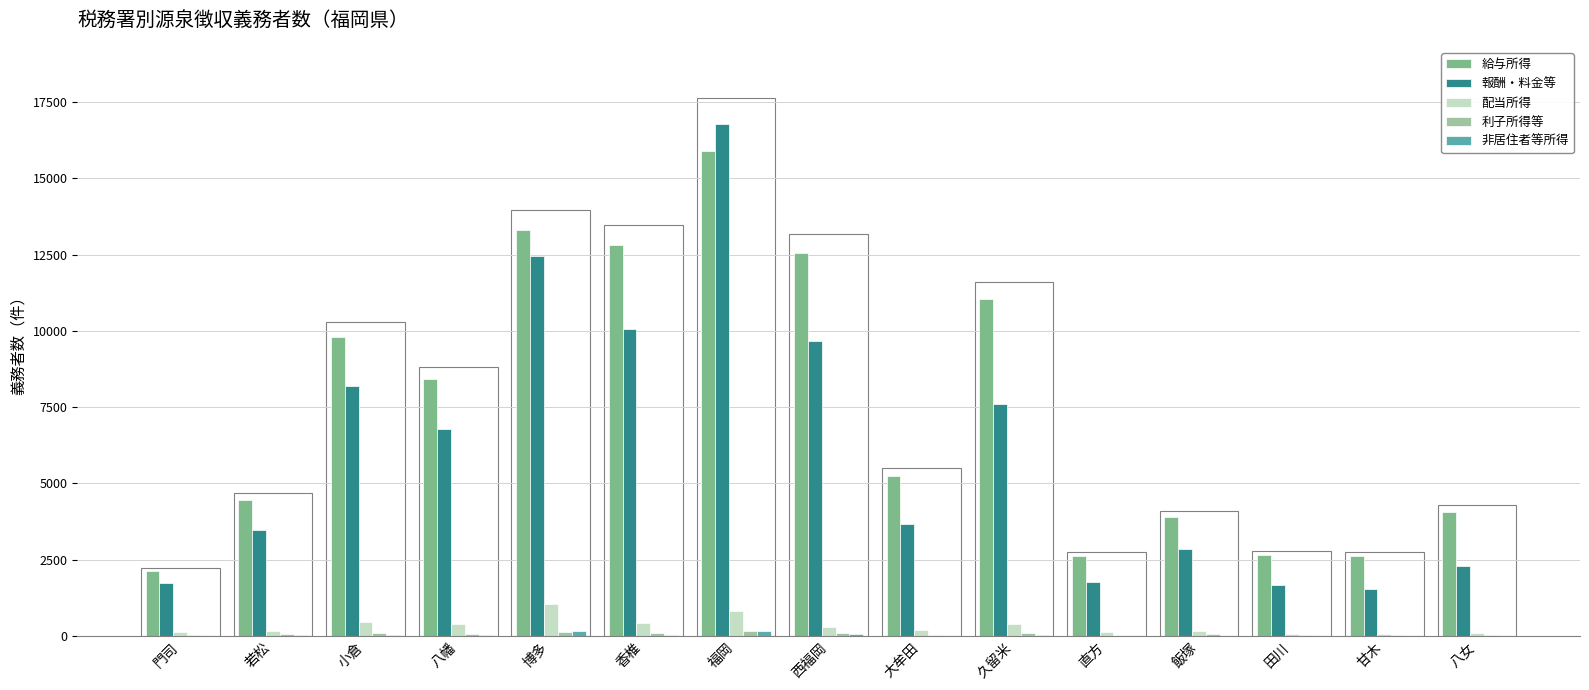

Which series has the widest spread of values?

報酬・料金等